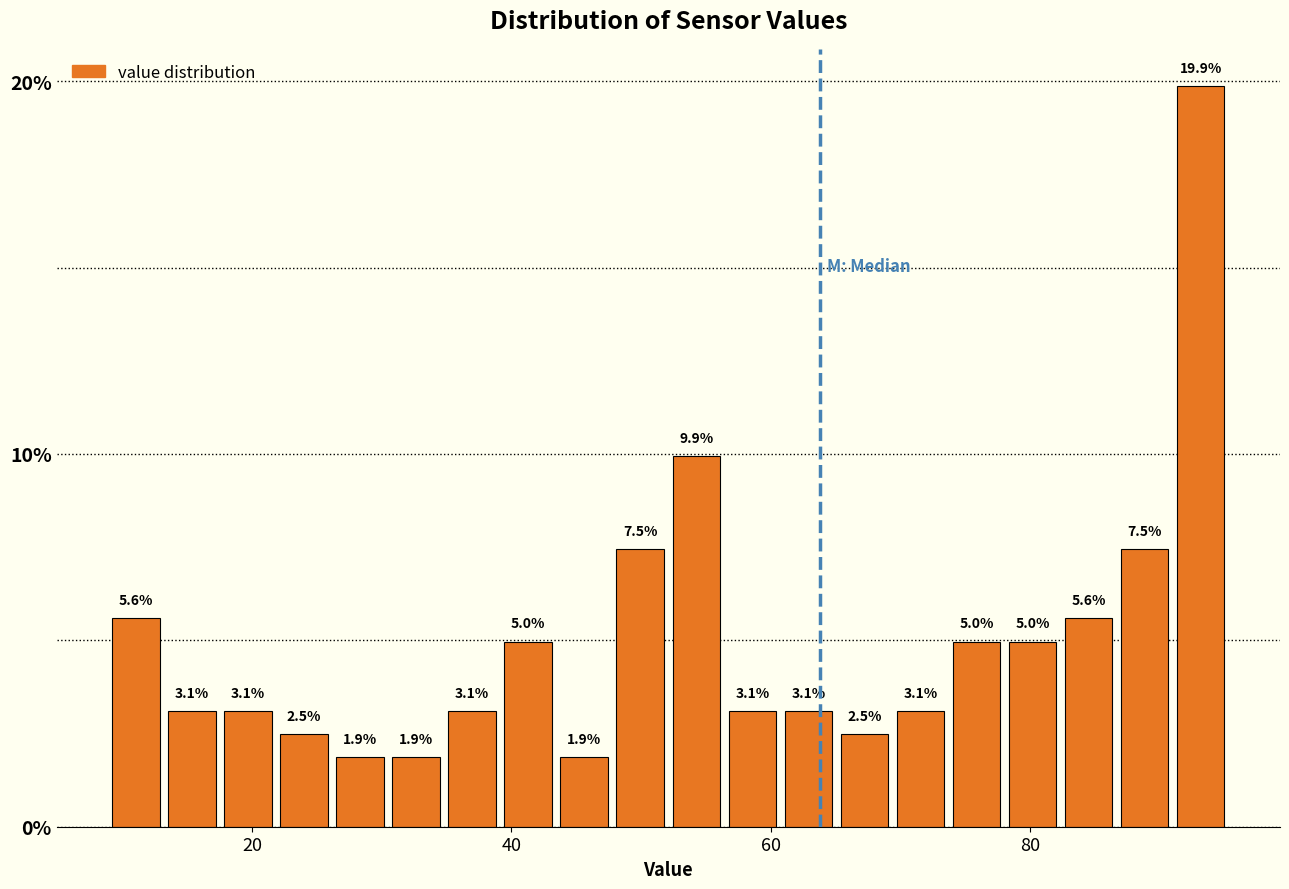

Around what value on the x-axis is the tallest bar? Give the approximate position of its centre, as read against the axis.

94